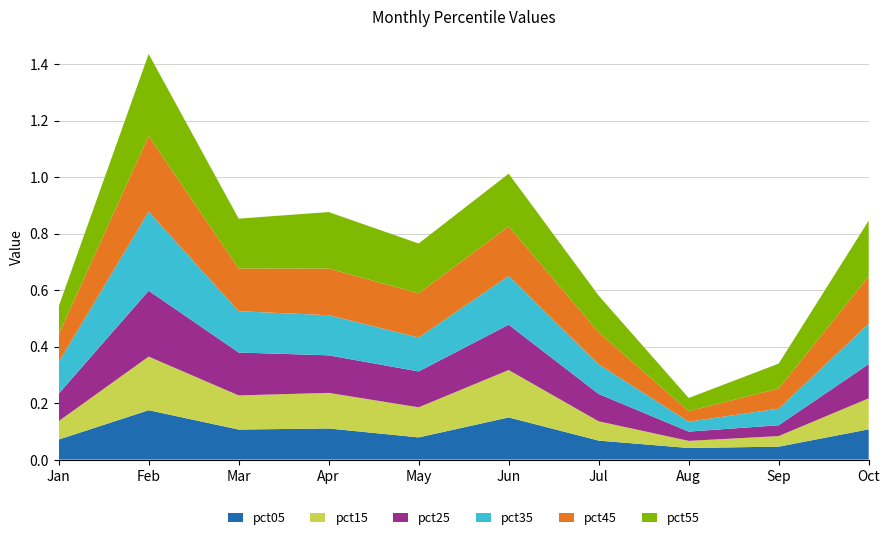

Reading left to right, what are all the values shown in this chart?

pct05: 0.1	0.2	0.1	0.1	0.1	0.1	0.1	0.0	0.0	0.1
pct15: 0.1	0.2	0.1	0.1	0.1	0.2	0.1	0.0	0.0	0.1
pct25: 0.1	0.2	0.2	0.1	0.1	0.2	0.1	0.0	0.0	0.1
pct35: 0.1	0.3	0.1	0.1	0.1	0.2	0.1	0.0	0.1	0.1
pct45: 0.1	0.3	0.2	0.2	0.2	0.2	0.1	0.0	0.1	0.2
pct55: 0.1	0.3	0.2	0.2	0.2	0.2	0.1	0.0	0.1	0.2